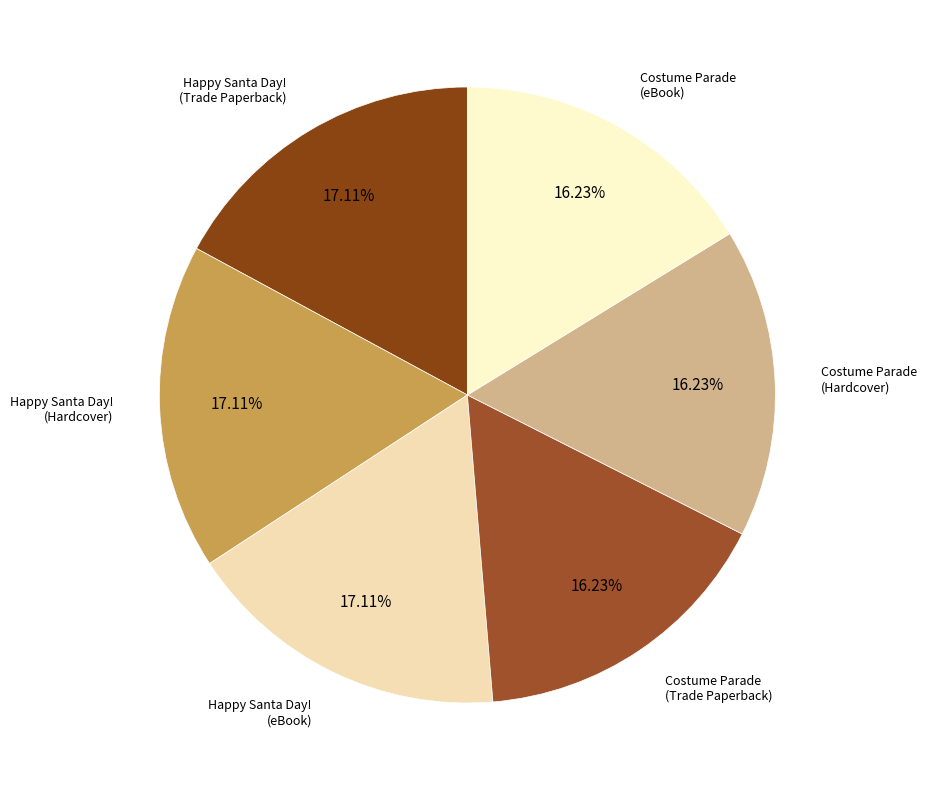

To the nearest percent, what percentage of the pie is Happy Santa Day! (eBook)?

17%